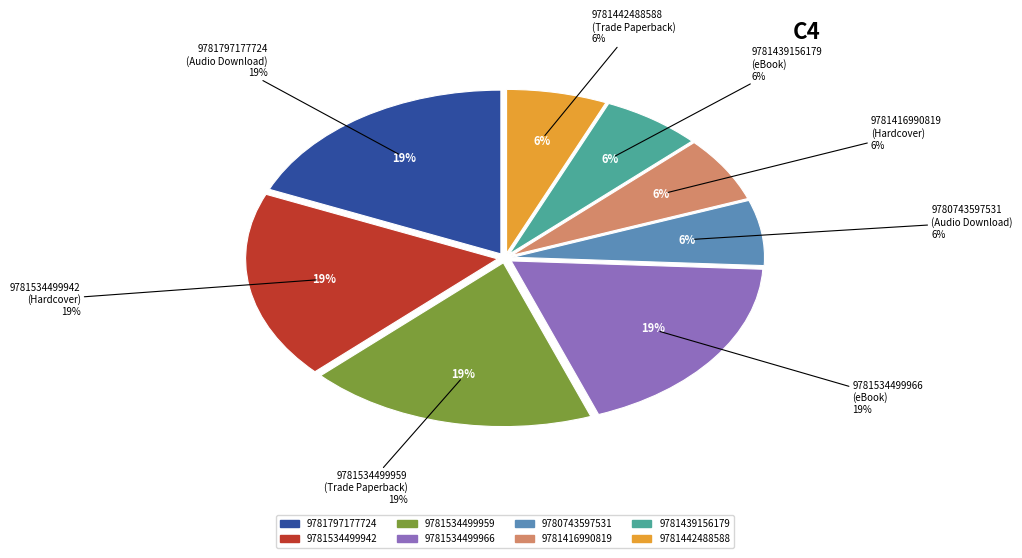

Which has a higher value, 9781442488588 or 9781797177724?

9781797177724